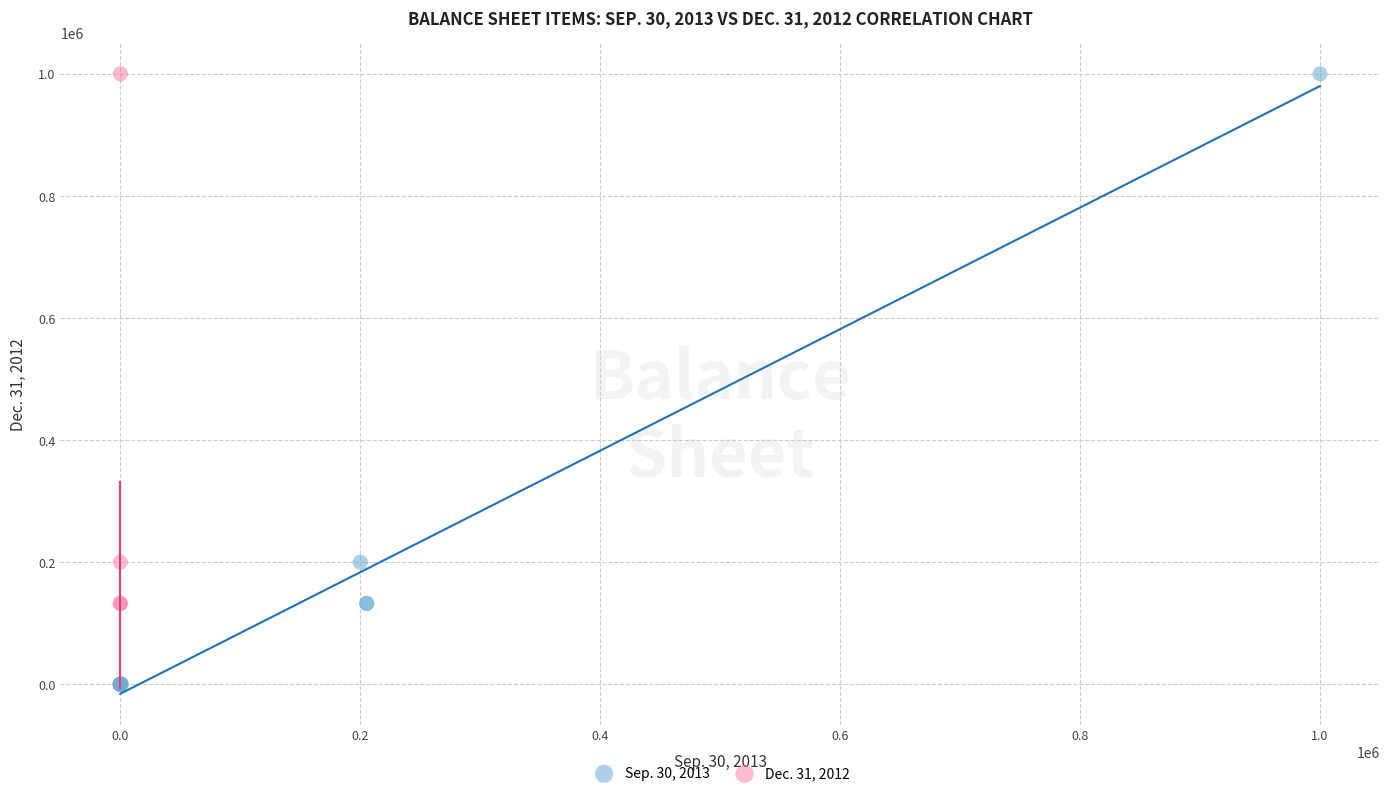

What are all the series names shown in the legend?

Sep. 30, 2013, Dec. 31, 2012